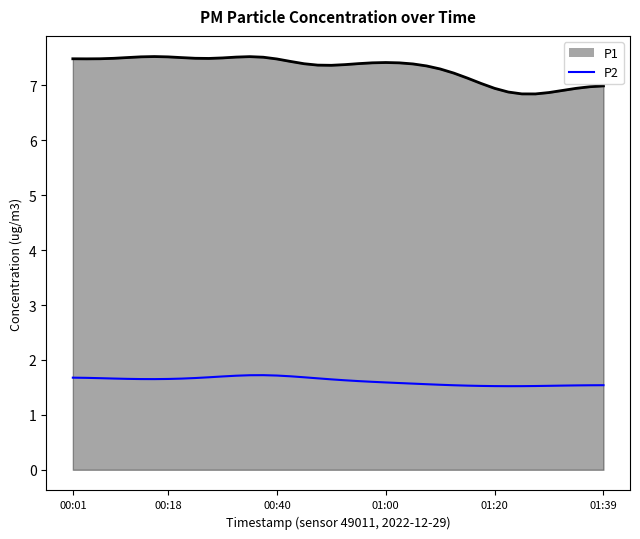

What position from the right is 2022-12-29T00:53:28?

20